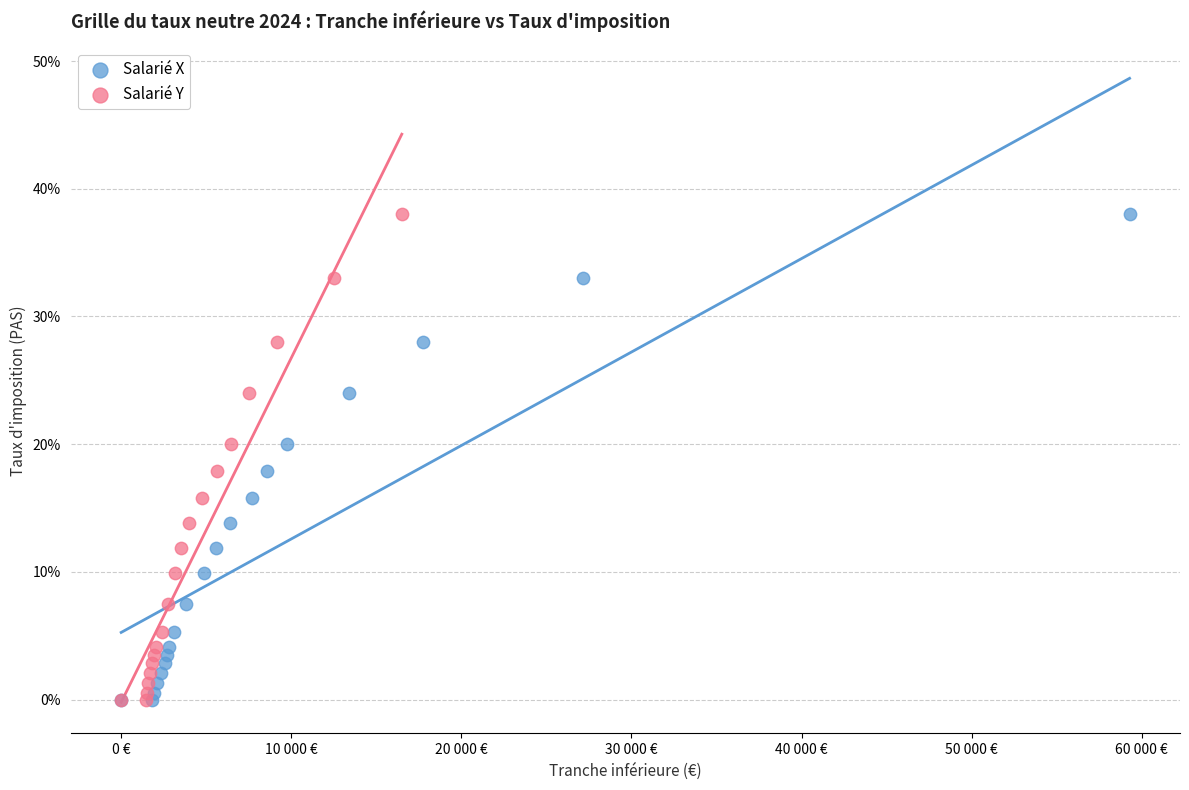

What are all the series names shown in the legend?

Salarié X, Salarié Y